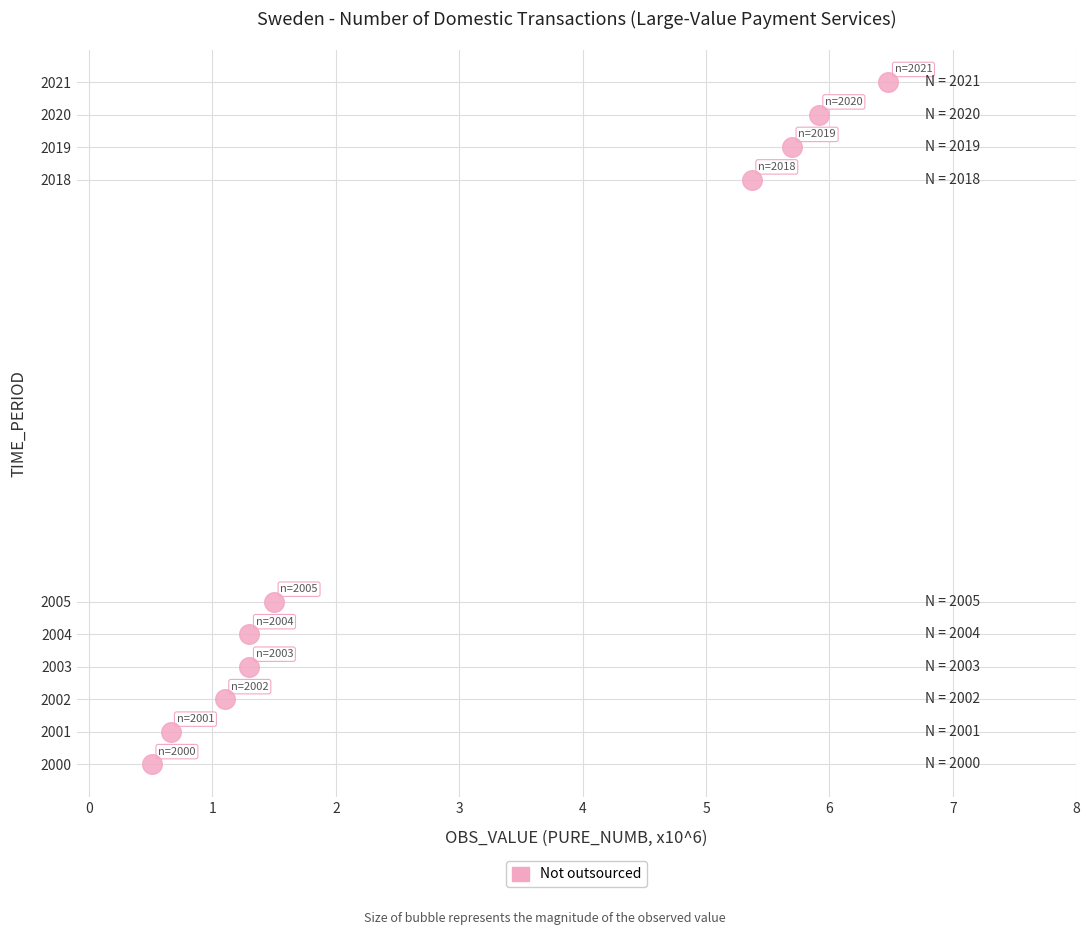

What is the average Y value?

2009